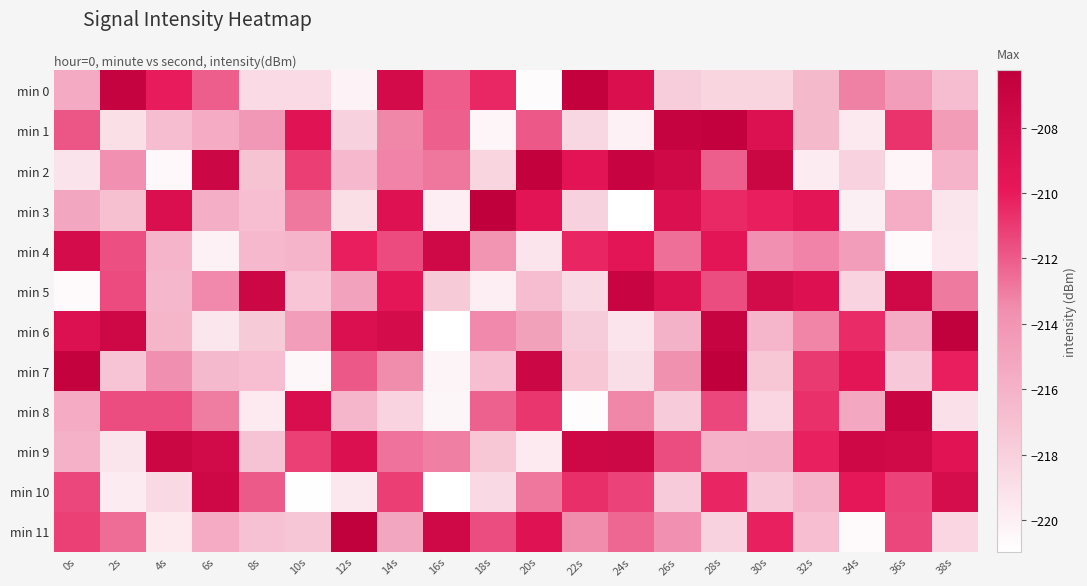

What is the minimum value shown in the chart?

-221.0